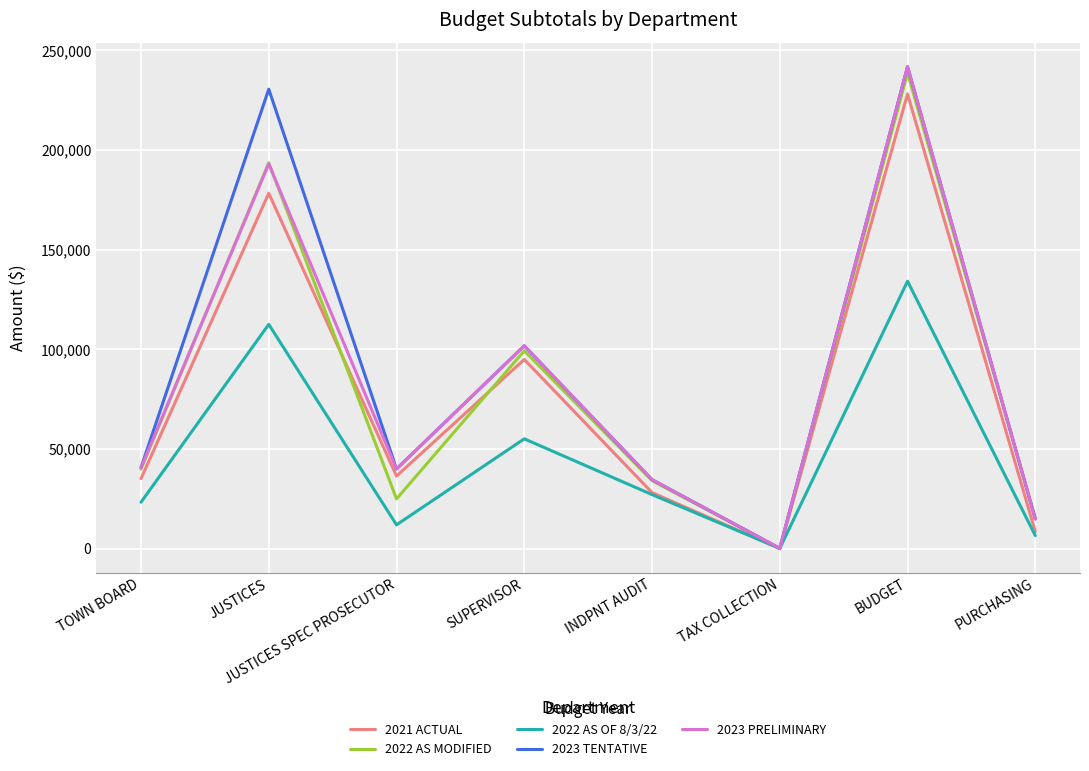

At how many categories does at least one series exceed 79385?

3